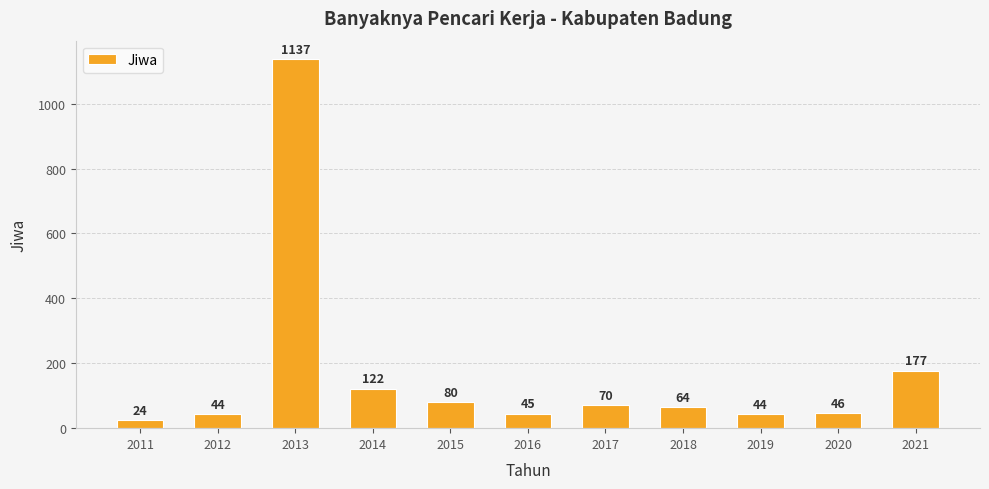

Is it true that the value at 2019 is 44?

True